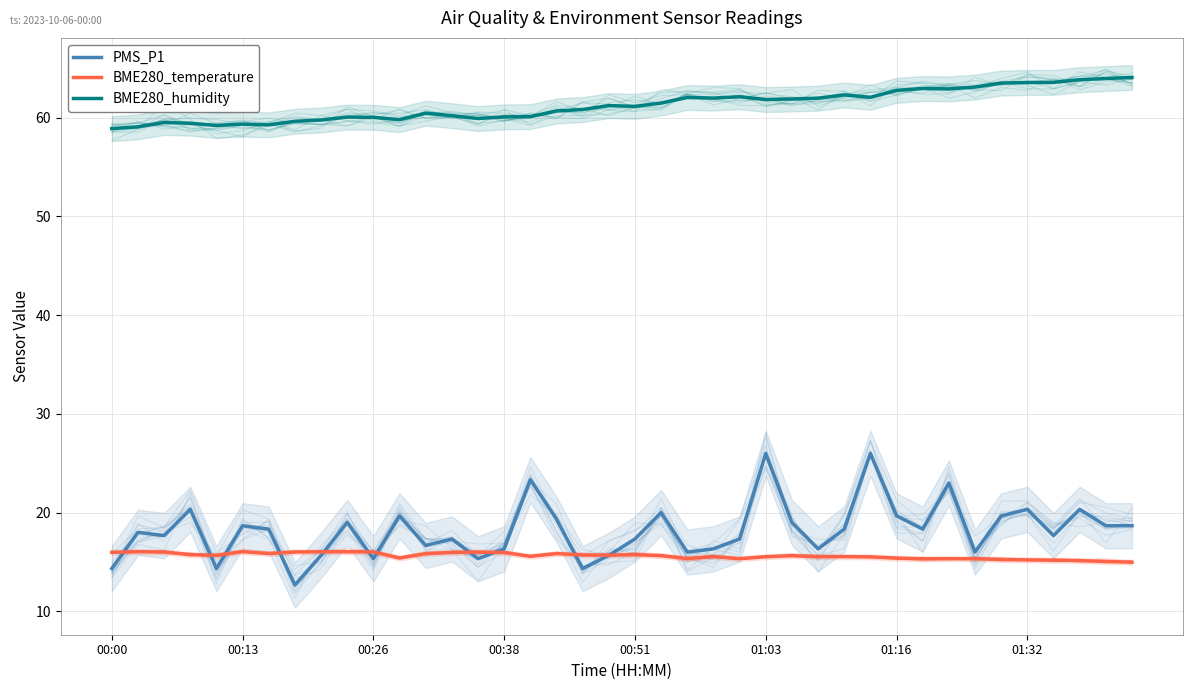

Reading right to left, transcribe all the data shown in this chart.

PMS_P1: 18.7	18.7	20.3	17.7	20.3	19.7	16.0	23.0	18.3	19.7	26.0	18.3	16.3	19.0	26.0	17.3	16.3	16.0	20.0	17.3	15.7	14.3	19.3	23.3	16.3	15.3	17.3	16.7	19.7	15.3	19.0	15.7	12.7	18.3	18.7	14.3	20.3	17.7	18.0	14.3
BME280_temperature: 15.0	15.1	15.1	15.2	15.2	15.2	15.3	15.3	15.3	15.4	15.5	15.5	15.5	15.6	15.5	15.3	15.6	15.3	15.6	15.7	15.7	15.7	15.8	15.6	16.0	16.0	16.0	15.8	15.4	16.0	16.0	16.0	16.0	15.8	16.1	15.7	15.7	16.0	16.0	16.0
BME280_humidity: 64.1	64.0	63.8	63.6	63.6	63.5	63.1	62.9	63.0	62.8	62.1	62.3	62.0	61.9	61.8	62.1	62.0	62.0	61.5	61.1	61.2	60.8	60.7	60.1	60.1	59.9	60.2	60.5	59.8	60.0	60.1	59.8	59.6	59.3	59.3	59.2	59.4	59.5	59.1	58.9